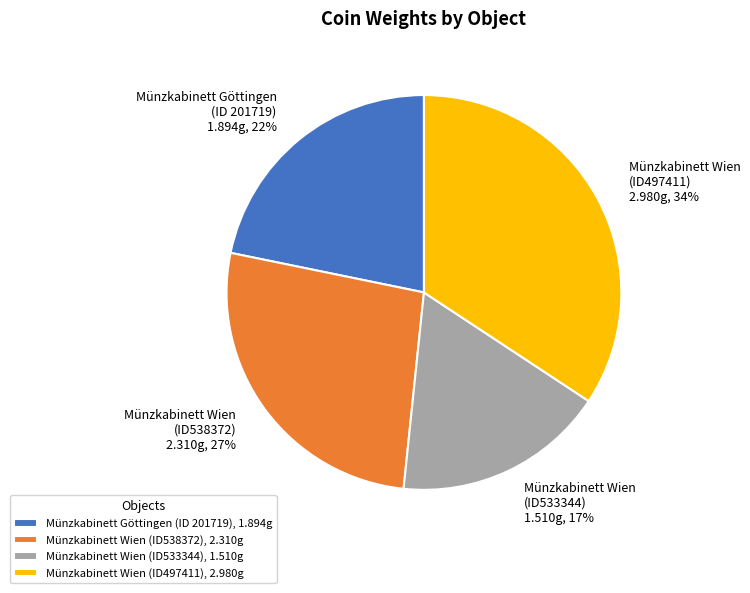

What percentage is the Münzkabinett Göttingen (ID 201719) slice, to the nearest percent?

22%